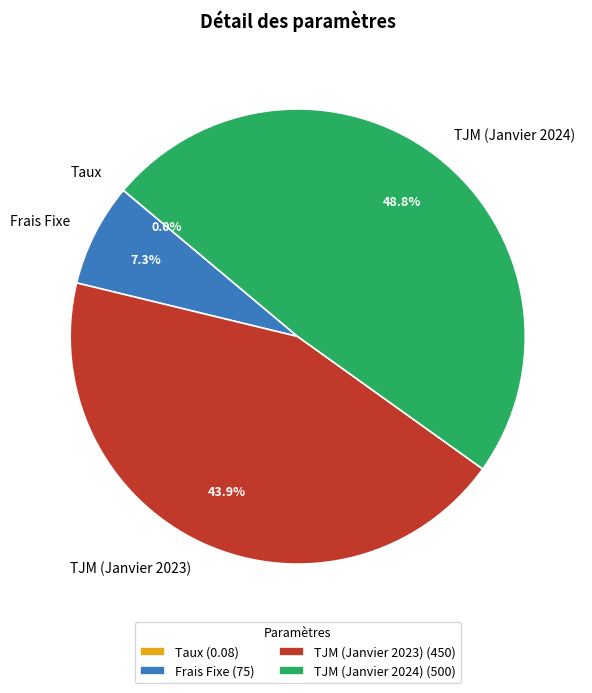

To the nearest percent, what percentage of the pie is Frais Fixe?

7%